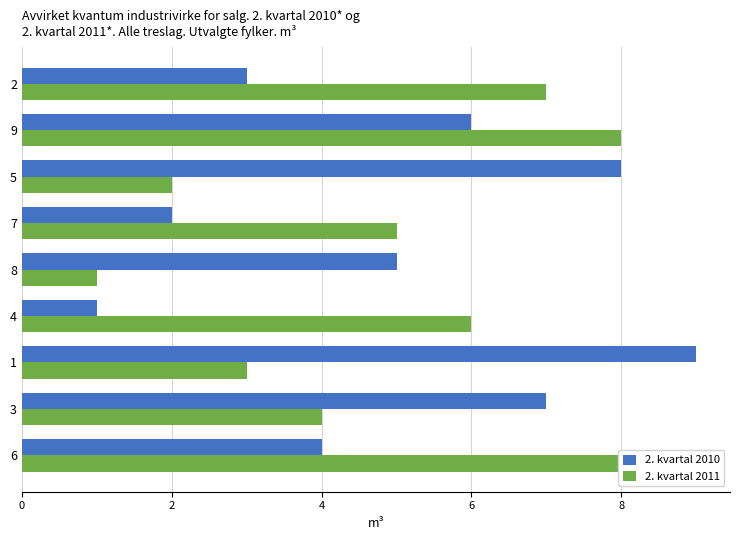

Which label corresponds to the largest value in the chart?

1